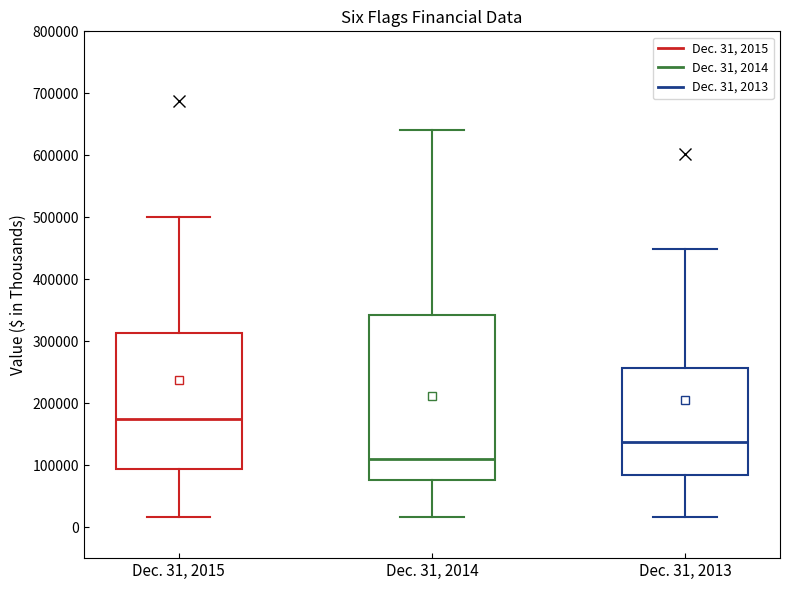

Where is the lower edge of the box for Dec. 31, 2013 on the y-axis? The values are not printed on the chart, so give them approximately, as read against the axis.

80000